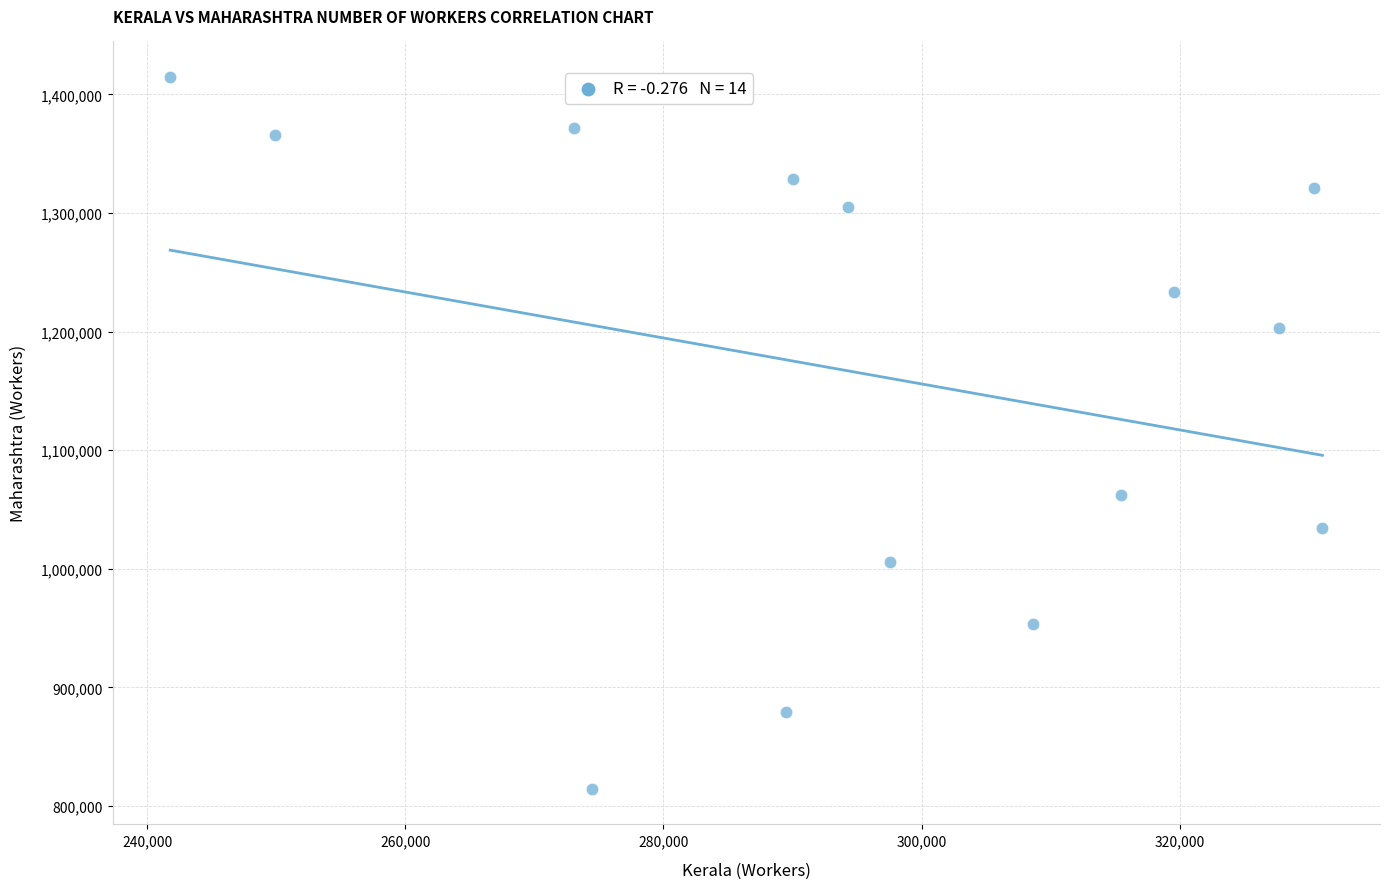

What Y value in the scatter plot is closest to 1114582?

1062524